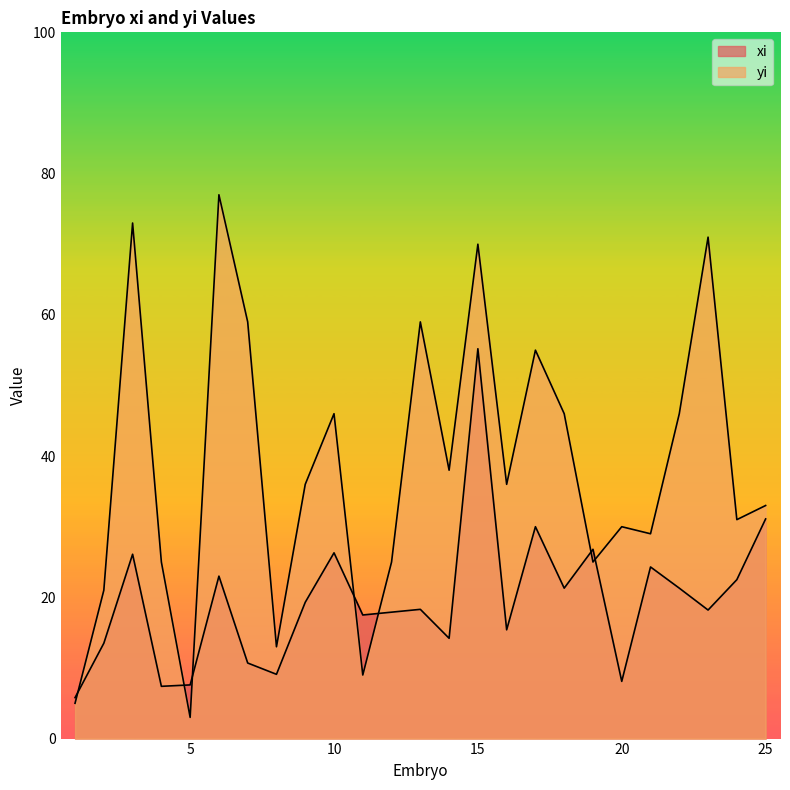

What is the sum of the yi values at 14 and 20?

68.0